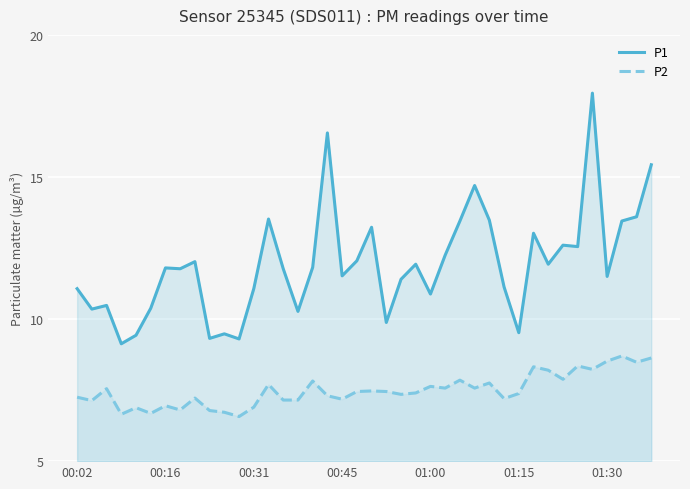

How many values in the P2 series are below 7?

9